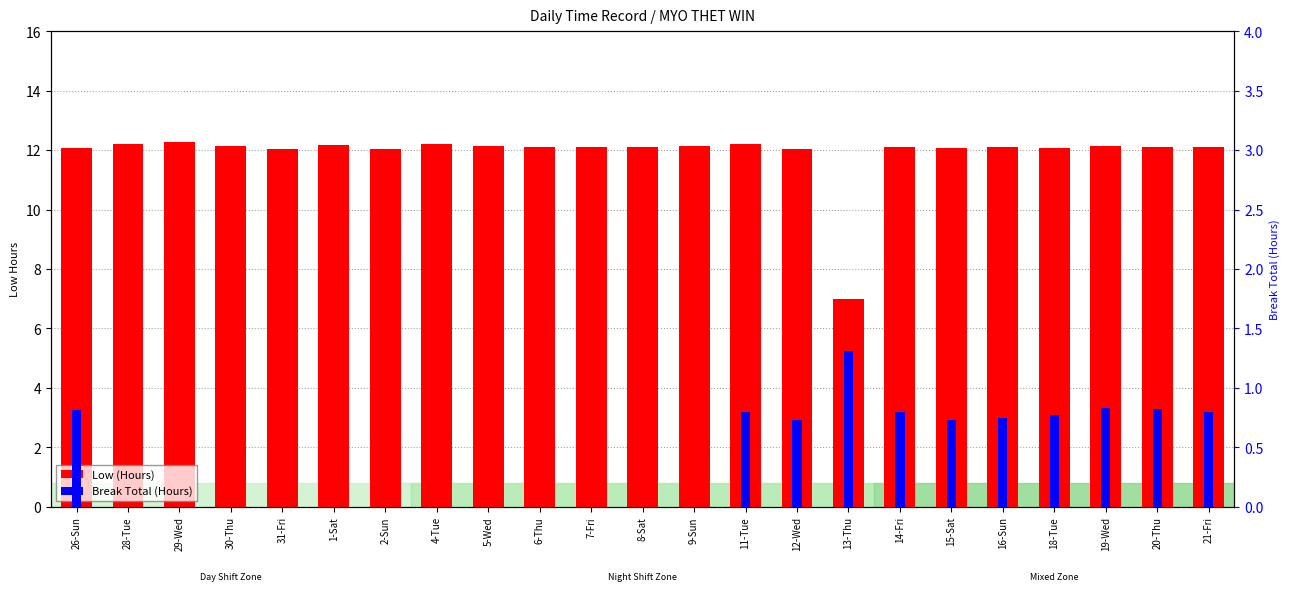

What is the spread (max minus min) of values at 8-Sat?

12.1